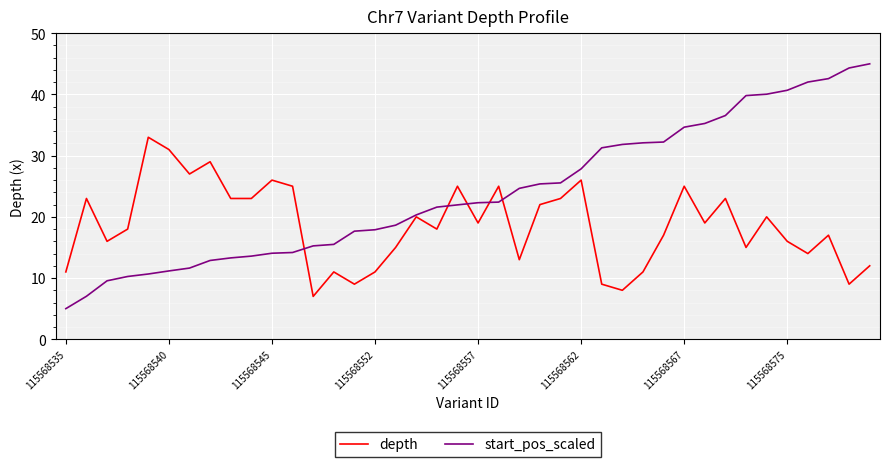

Rank the series by their maximum value, from lowest to highest.

depth, start_pos_scaled